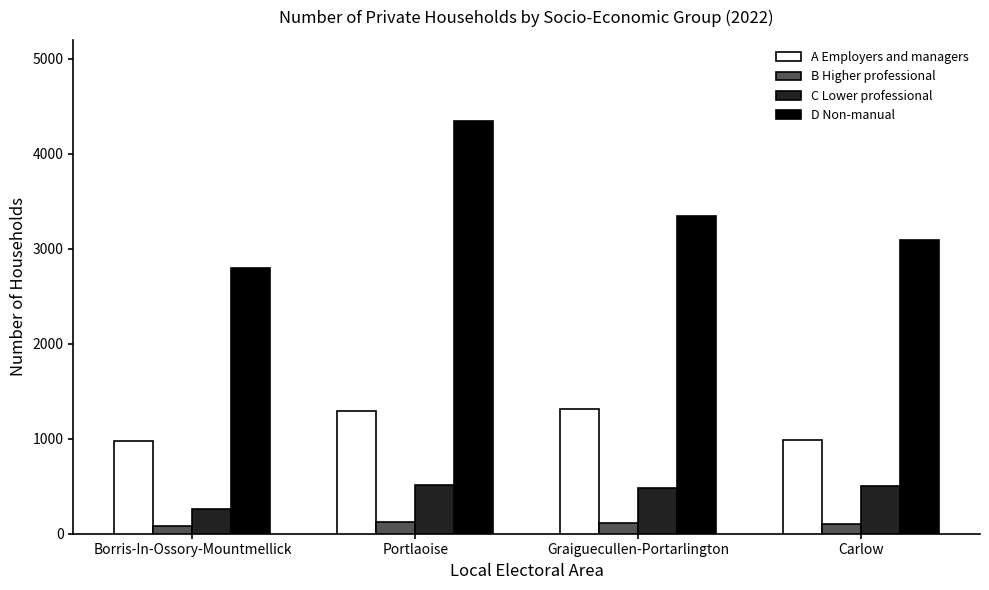

Where is C Lower professional nearest to the value 386?

Graiguecullen-Portarlington